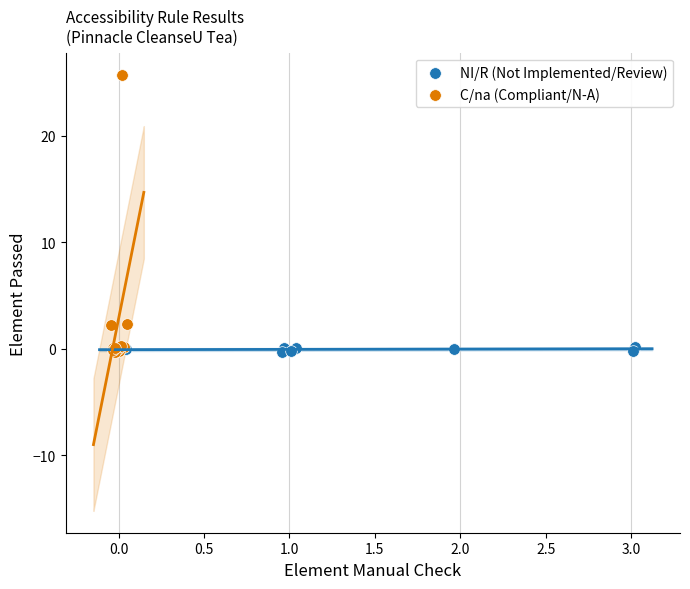

Which series has the widest spread of Y values?

C/na (Compliant/N-A)